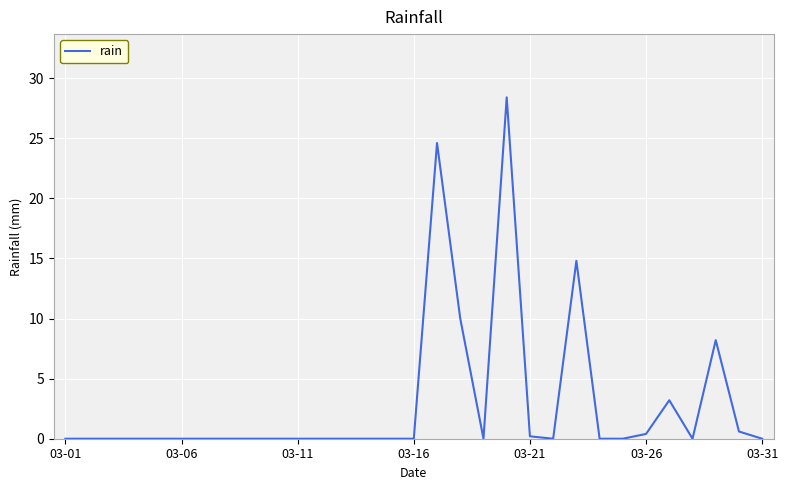

What is the maximum value shown in the chart?

28.4